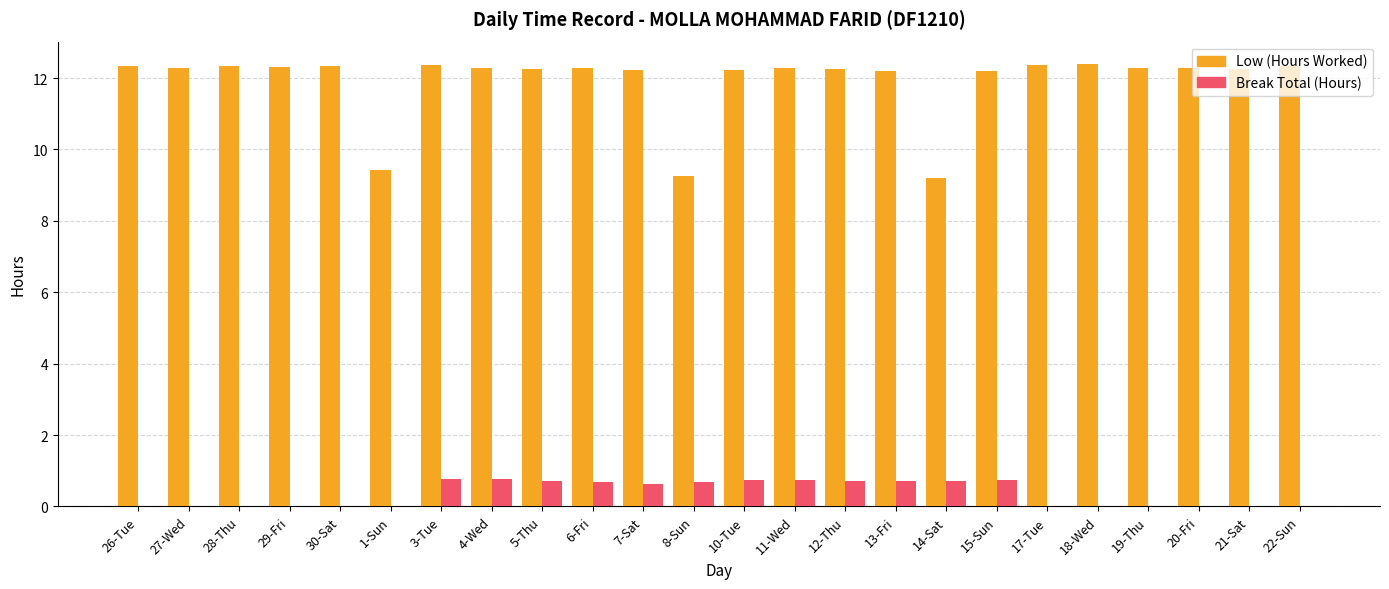

What is the sum of all Break Total (Hours) values?

8.6